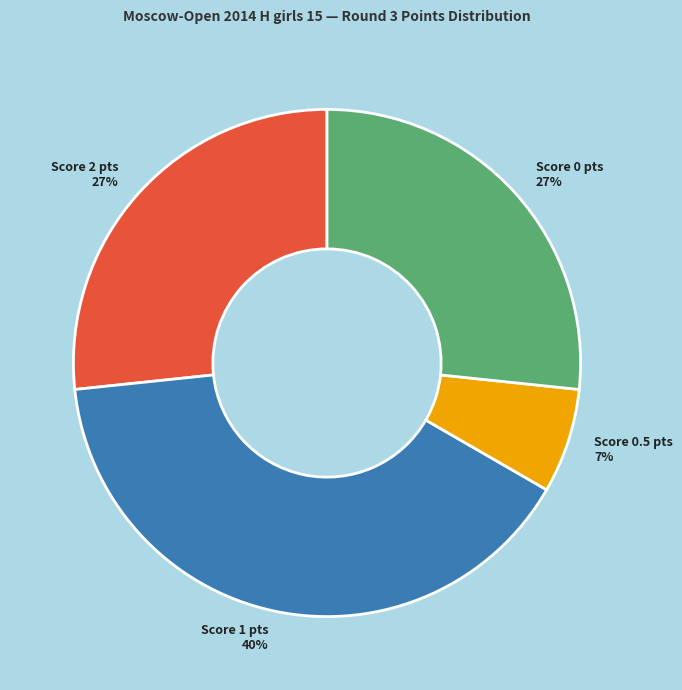

To the nearest percent, what is the average slice percentage?

25%